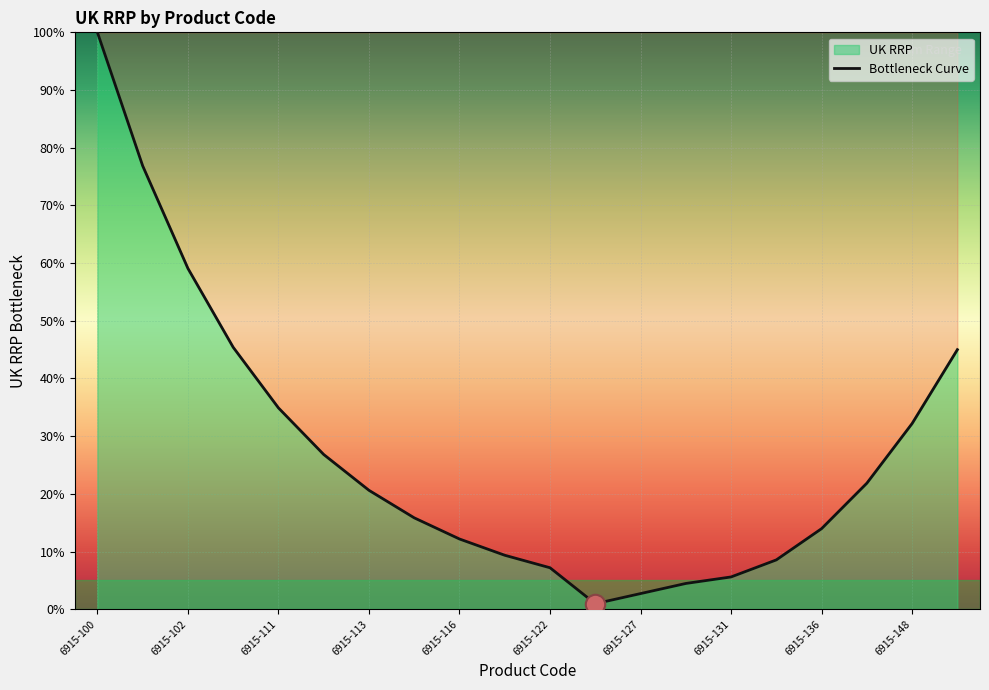

What is the change in value from 6915-100 to 13?

-95.5